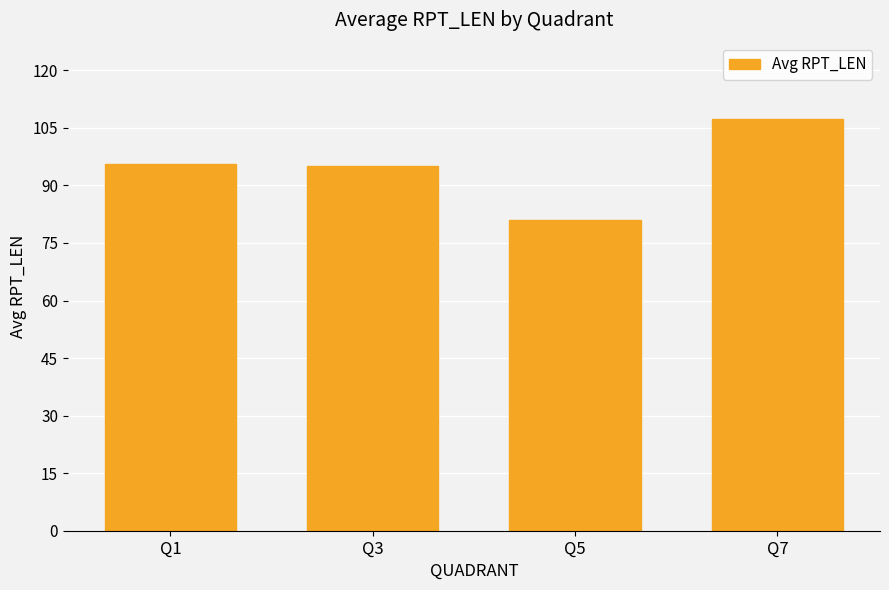

The value at Q1 is 131.8. True or false?

False